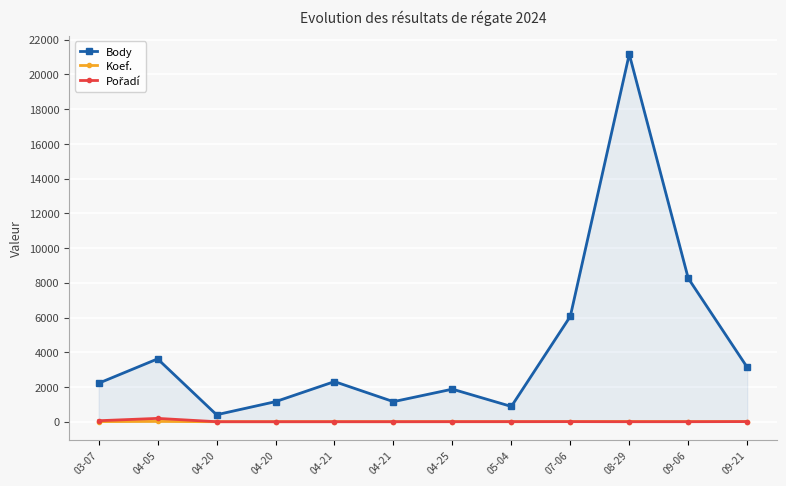

What is the label of the 2nd point from the left?

04-05